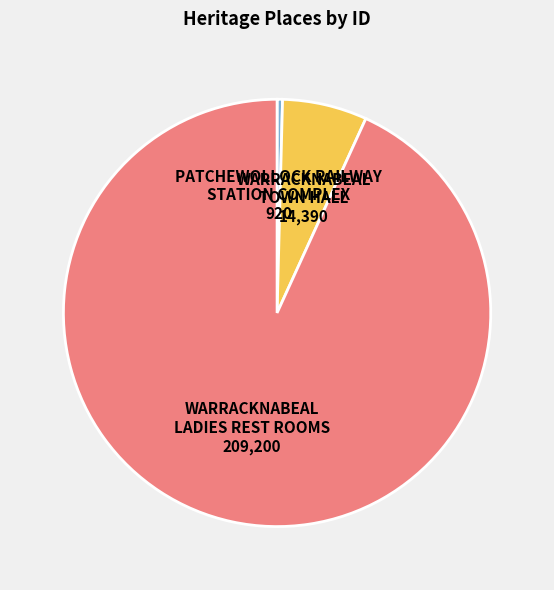

Does any single category account for the majority?

Yes